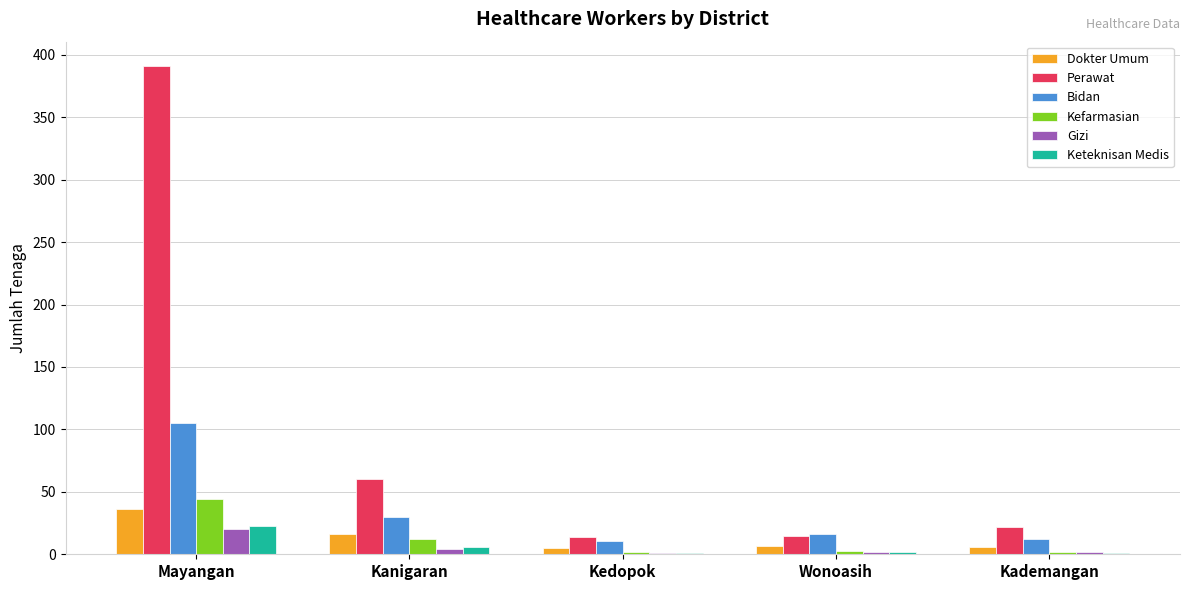

At which category is the sum across all series the highest?

Mayangan